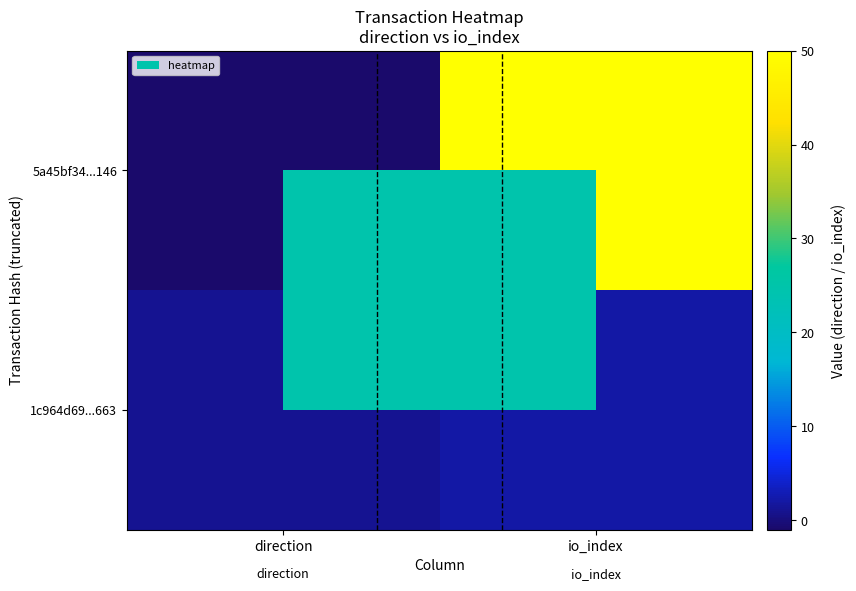

List the series in order of their overall mean, highest first.

5a45bf34...146, 1c964d69...663